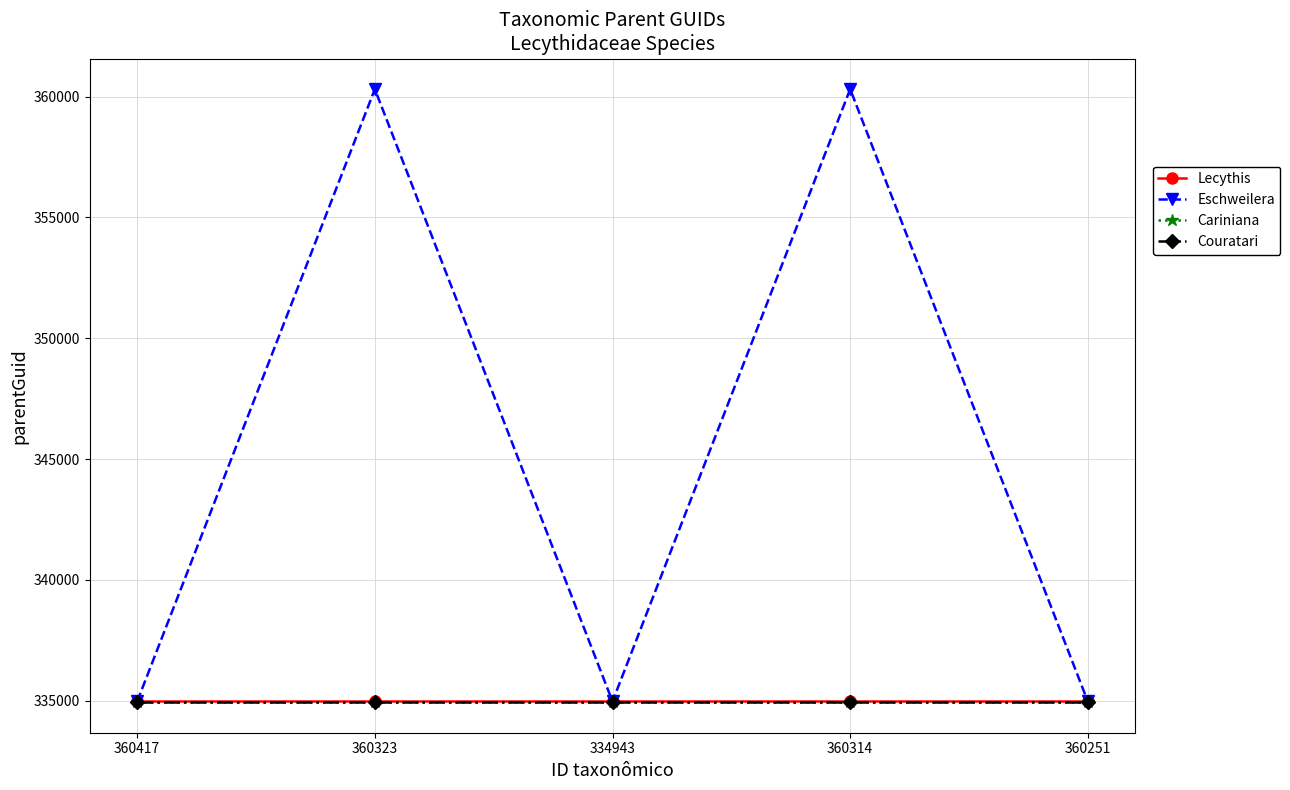

What position from the right is 360251?

1